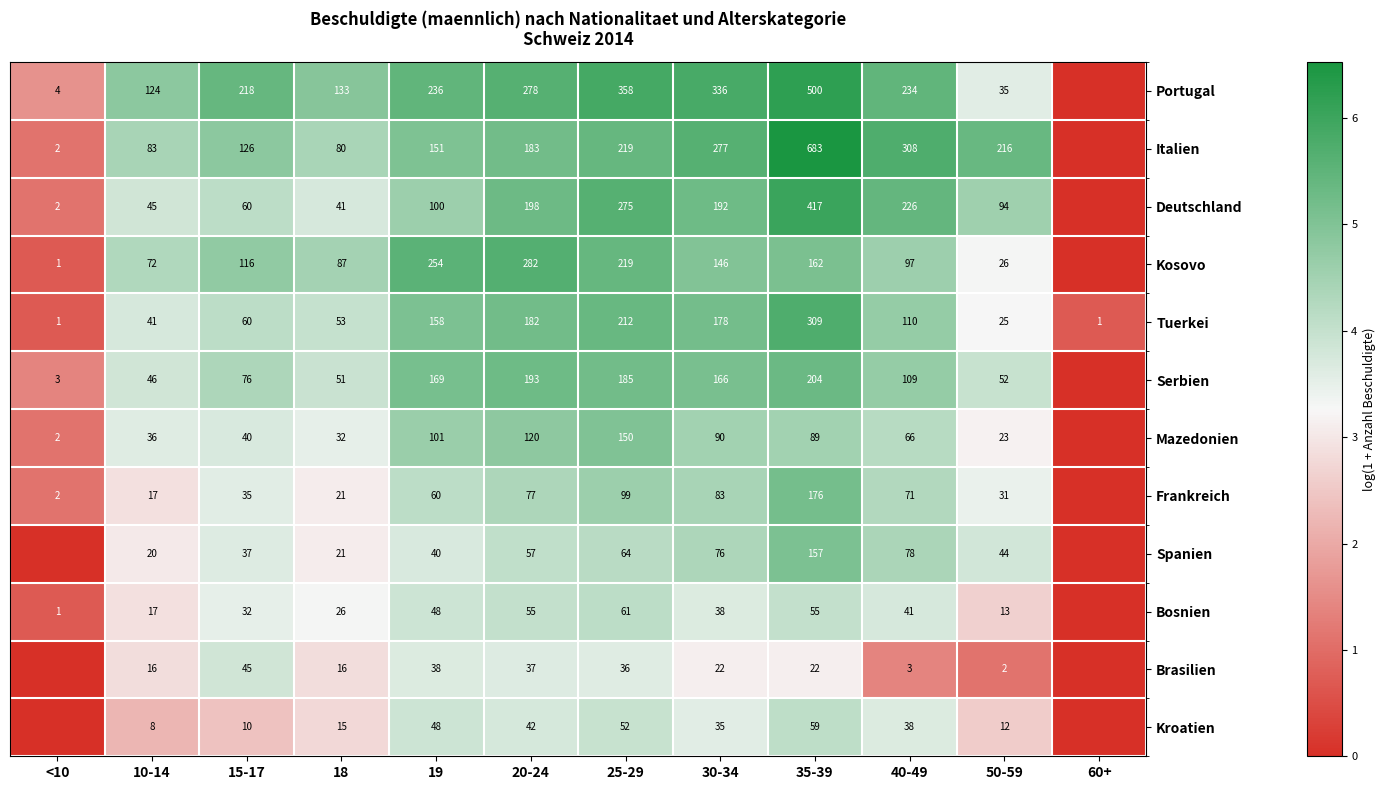

What is the difference between the Deutschland values at 18 and <10?

39